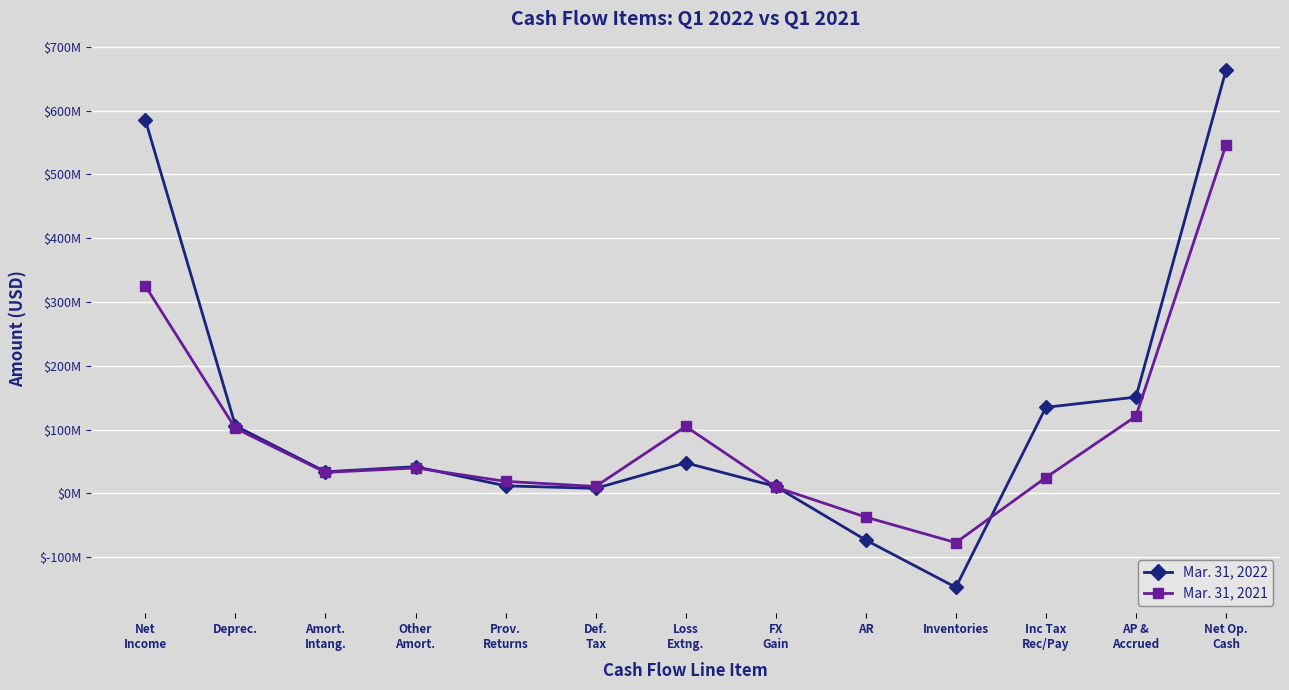

The Mar. 31, 2022 series shows 106000000 at Deprec.. True or false?

True